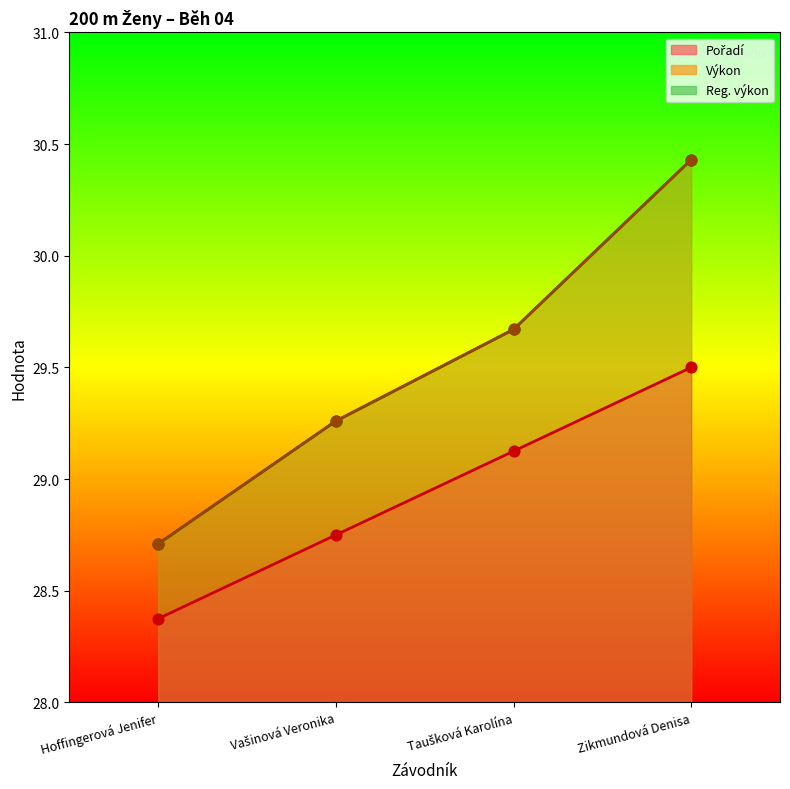

At which category is the sum across all series the highest?

Zikmundová Denisa